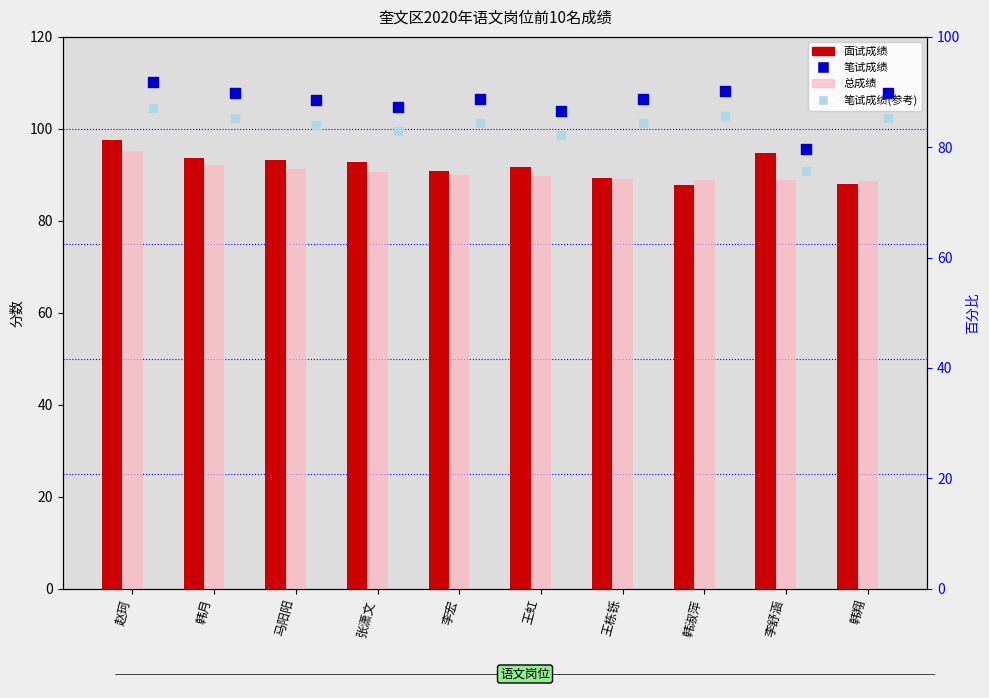

Which series contains the lowest Y value?

笔试成绩(参考)